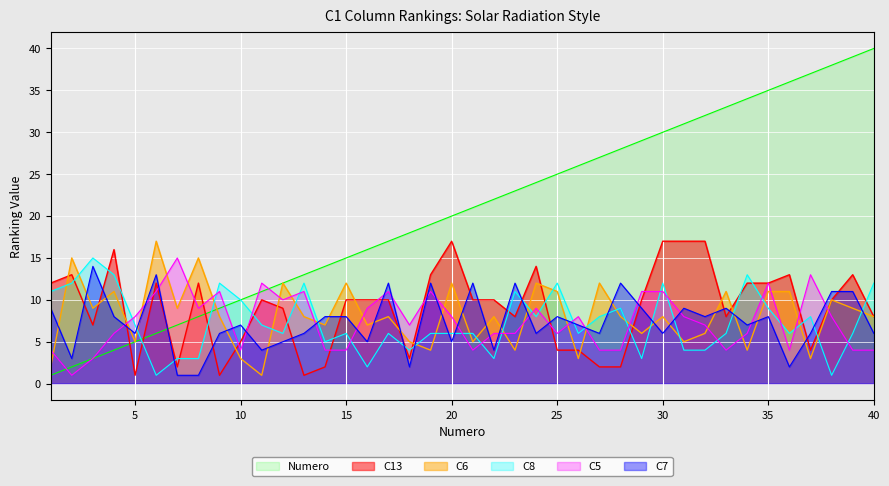

What is the smallest value displayed?

1